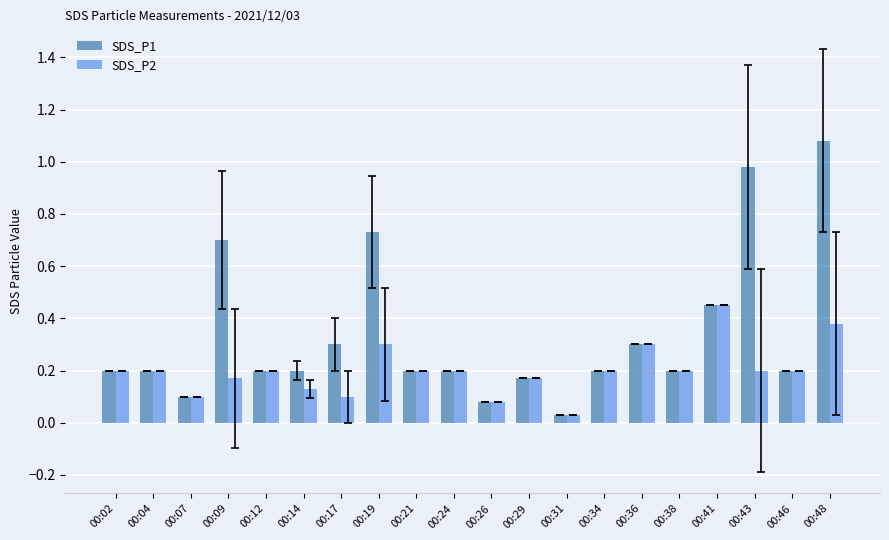

List the series in order of their peak value, lowest first.

SDS_P2, SDS_P1